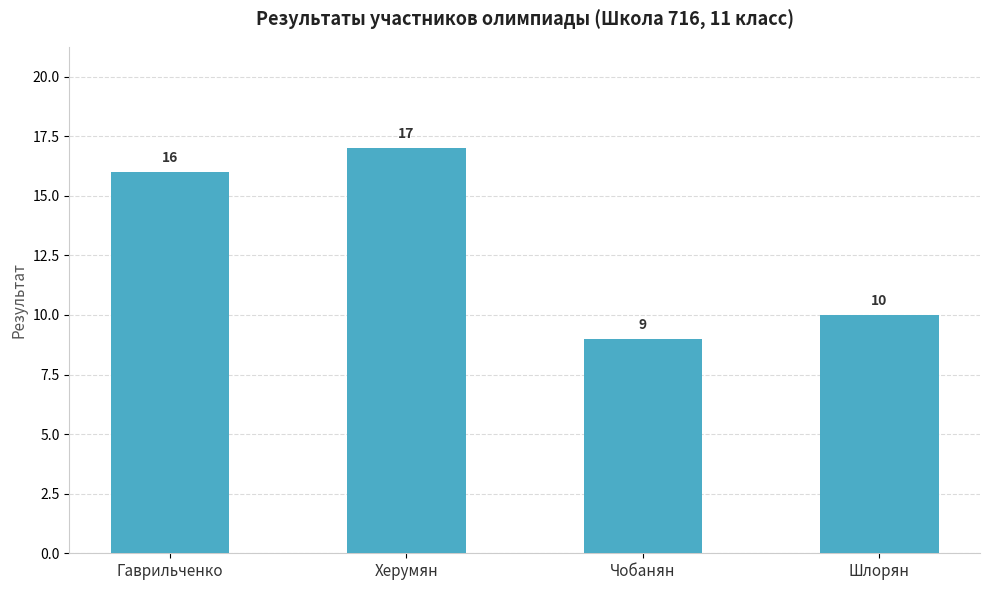

What is the difference between the maximum and minimum values?

8